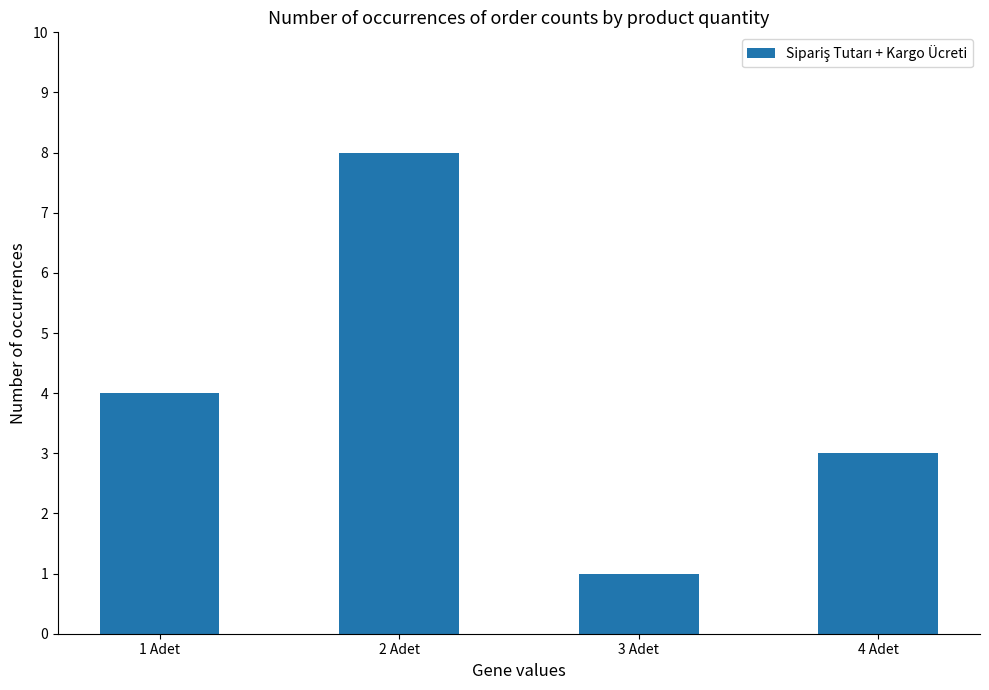

What is the value of the 3rd bar from the left?

1